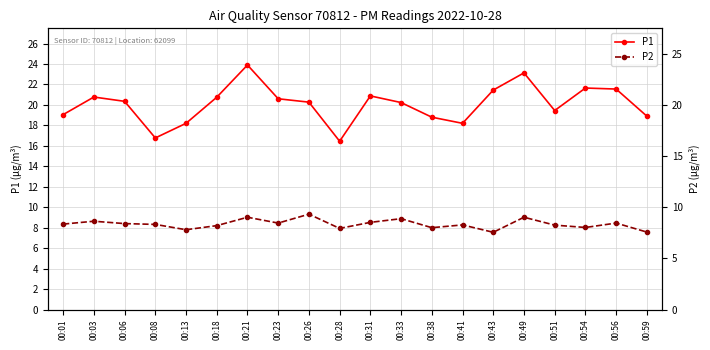

Which series has the largest range (max minus min)?

P1